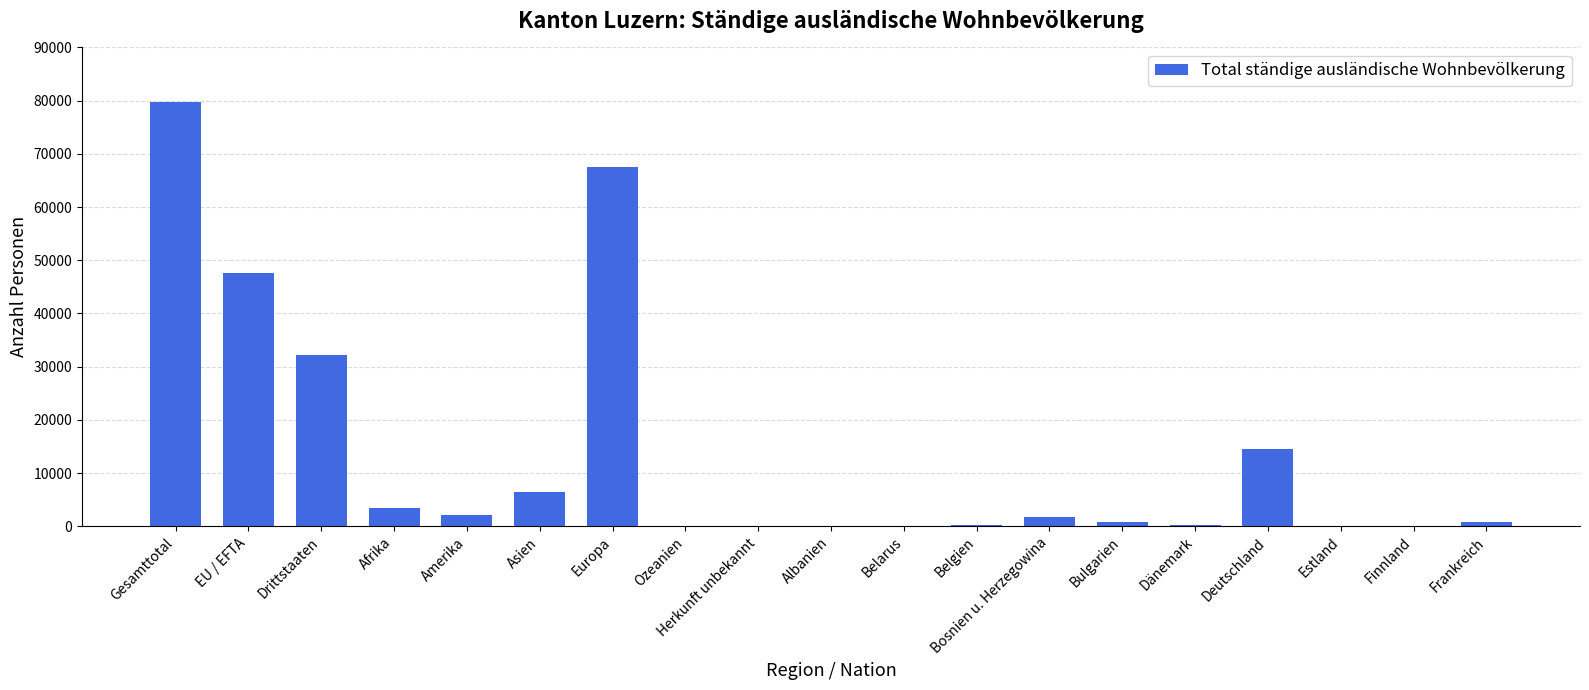

The chart shows a value of 47680 at EU / EFTA. True or false?

True